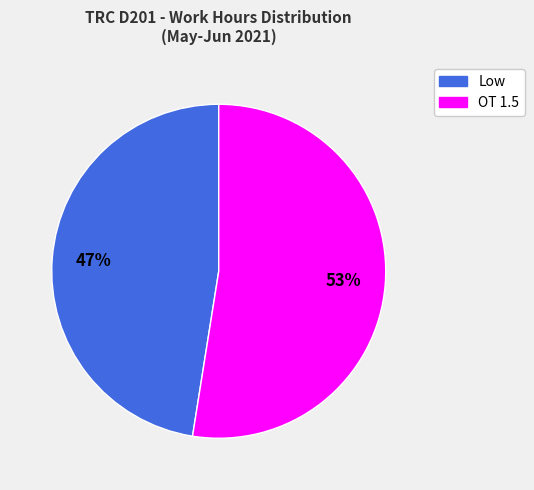

Is there any slice that represents more than half of the pie?

Yes